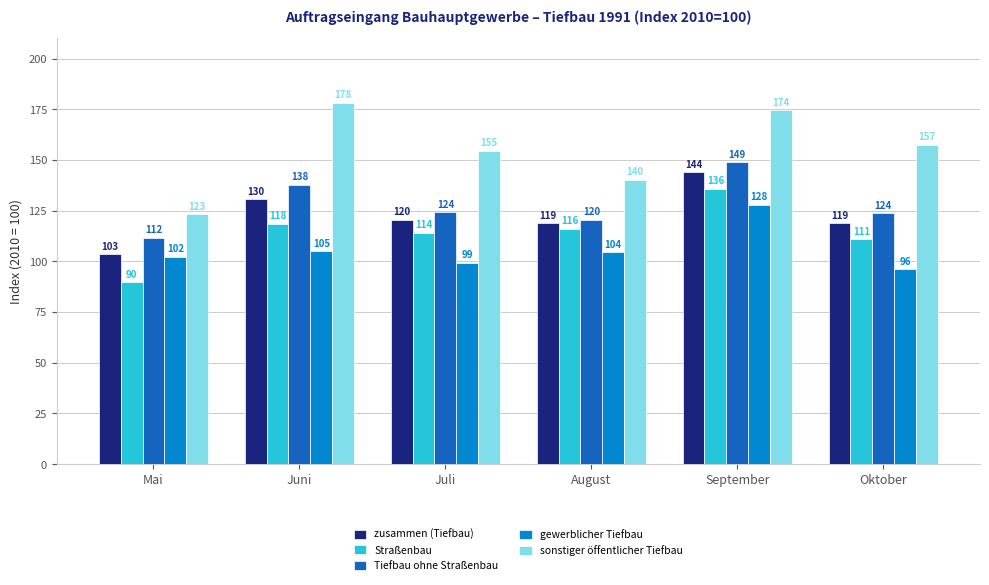

Which label corresponds to the largest value in the chart?

Juni